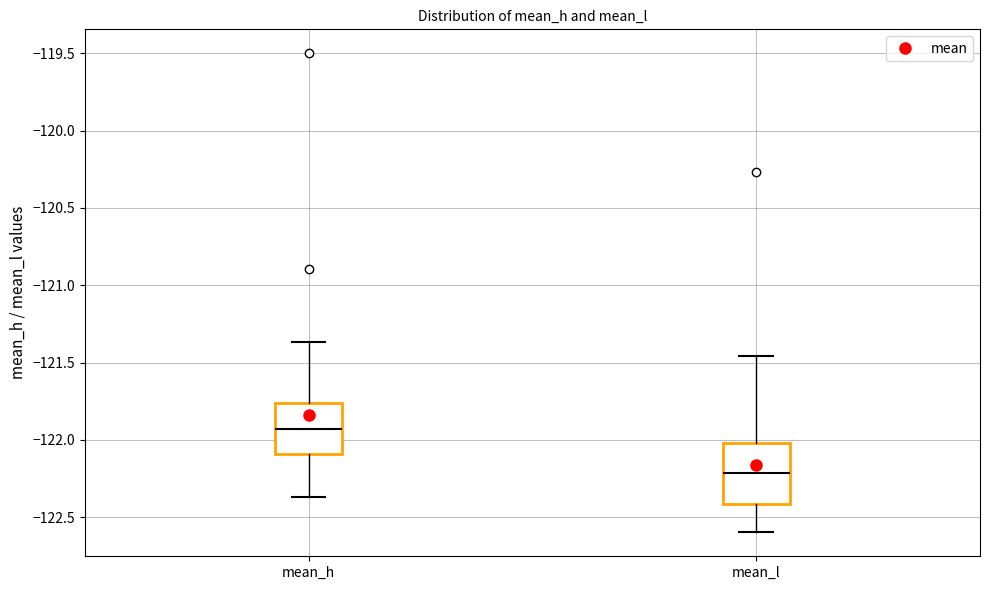

Which box has the highest median line?

mean_h